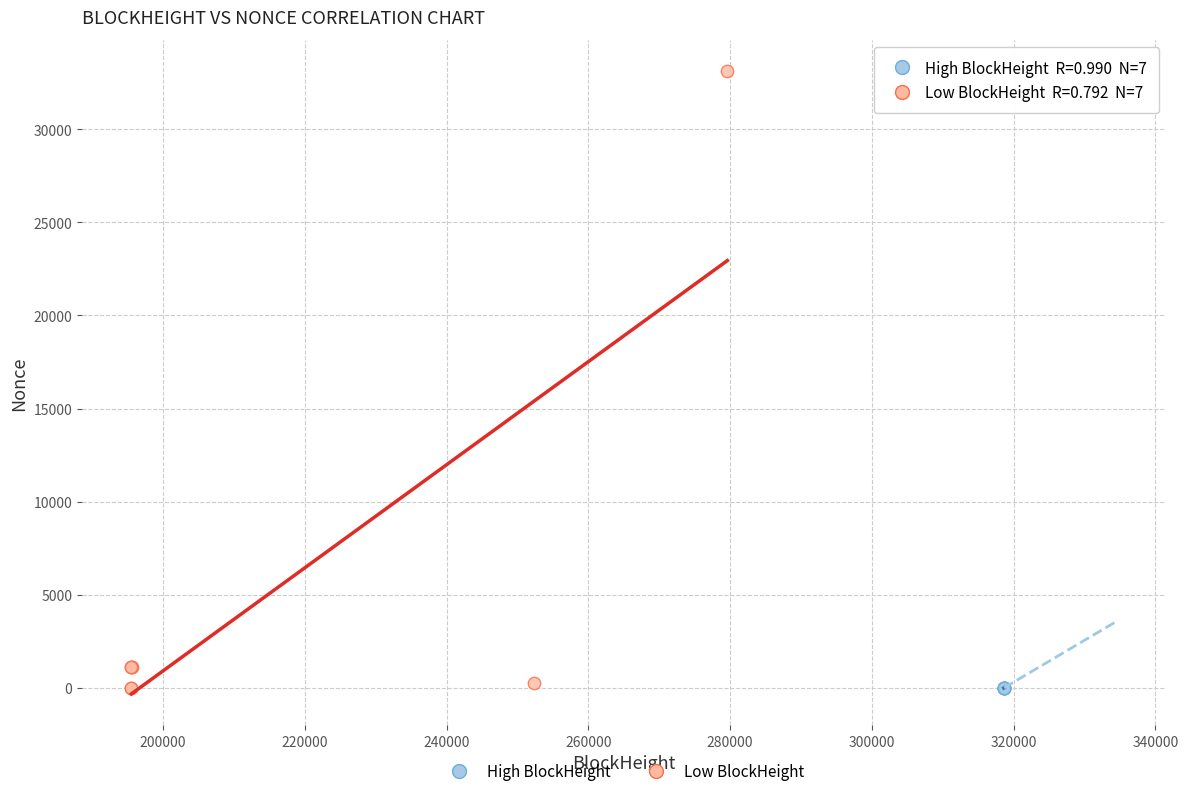

Which series reaches the maximum Y coordinate?

Low BlockHeight